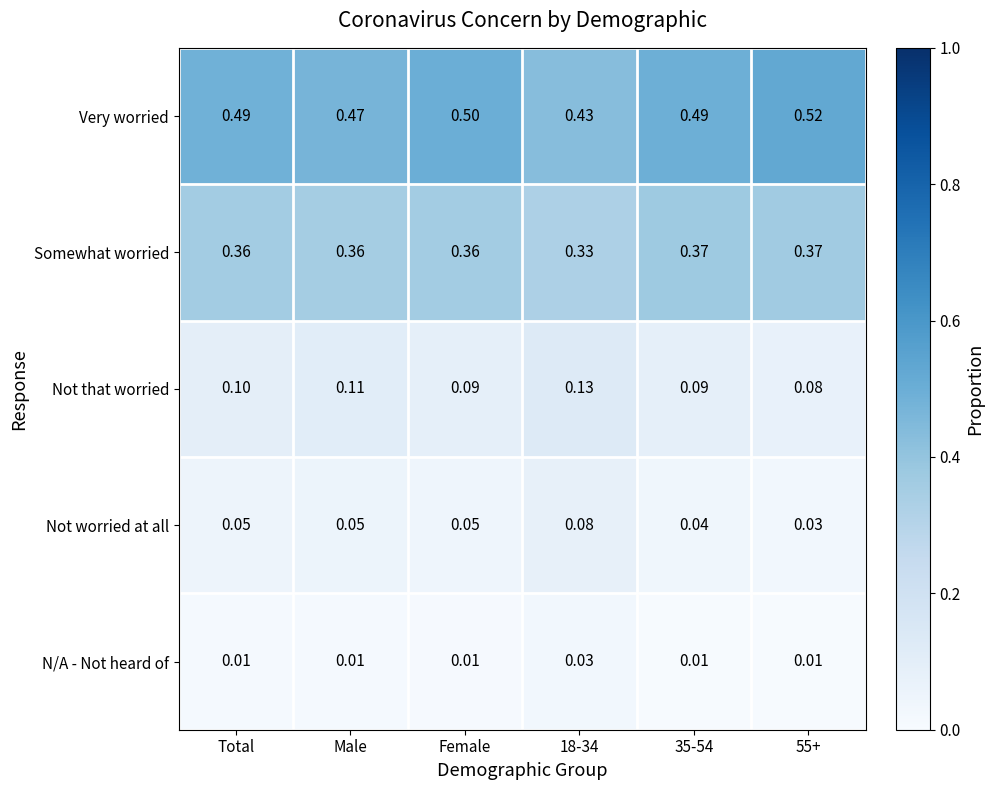

Which series has the largest total across all categories?

Very worried